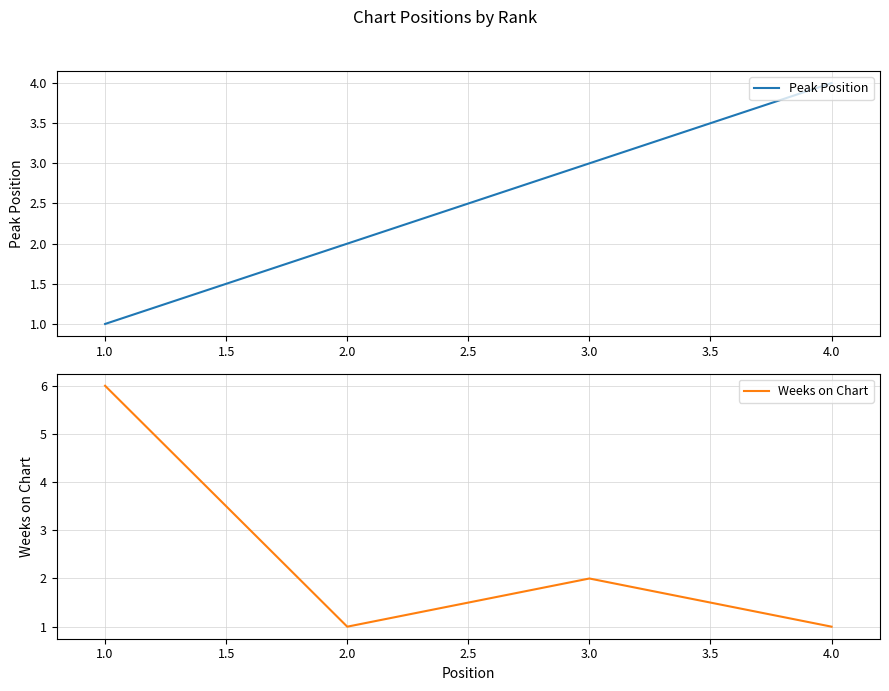

What is the average value of the Weeks on Chart series?

2